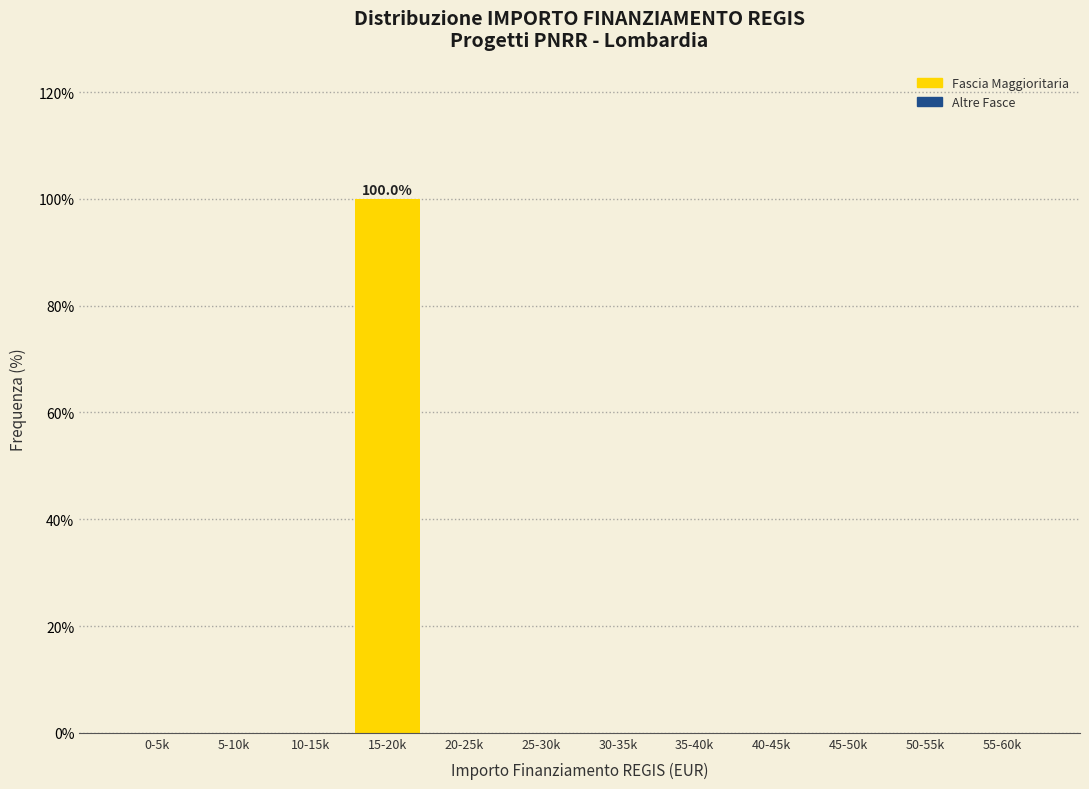

Reading left to right, list all the values displayed in this chart.

0-5k=0	5-10k=0	10-15k=0	15-20k=100	20-25k=0	25-30k=0	30-35k=0	35-40k=0	40-45k=0	45-50k=0	50-55k=0	55-60k=0